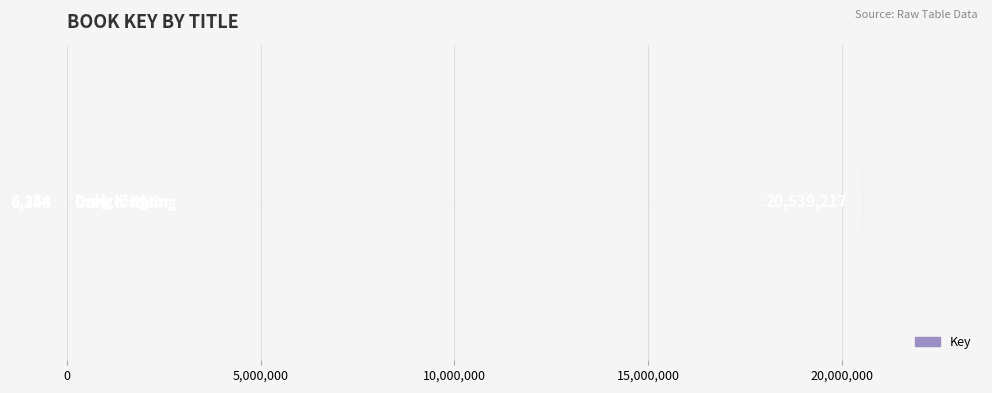

What is the sum of all values?

20551819